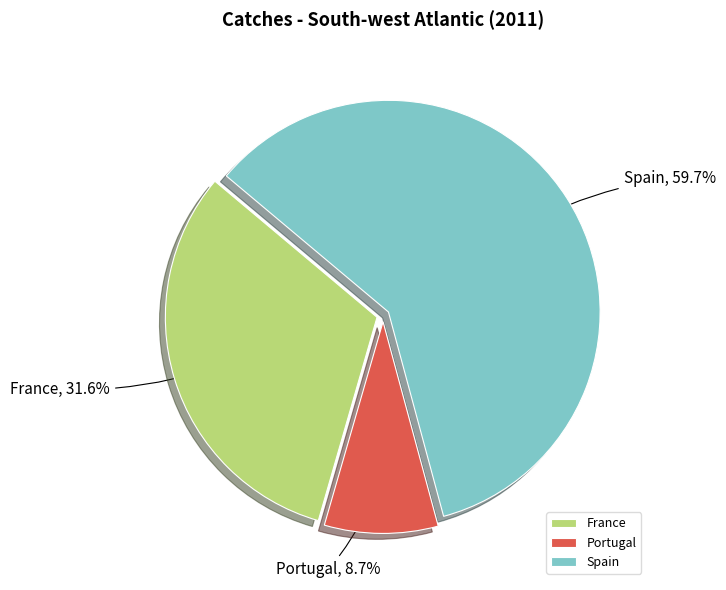

To the nearest percent, what portion does Portugal represent?

9%